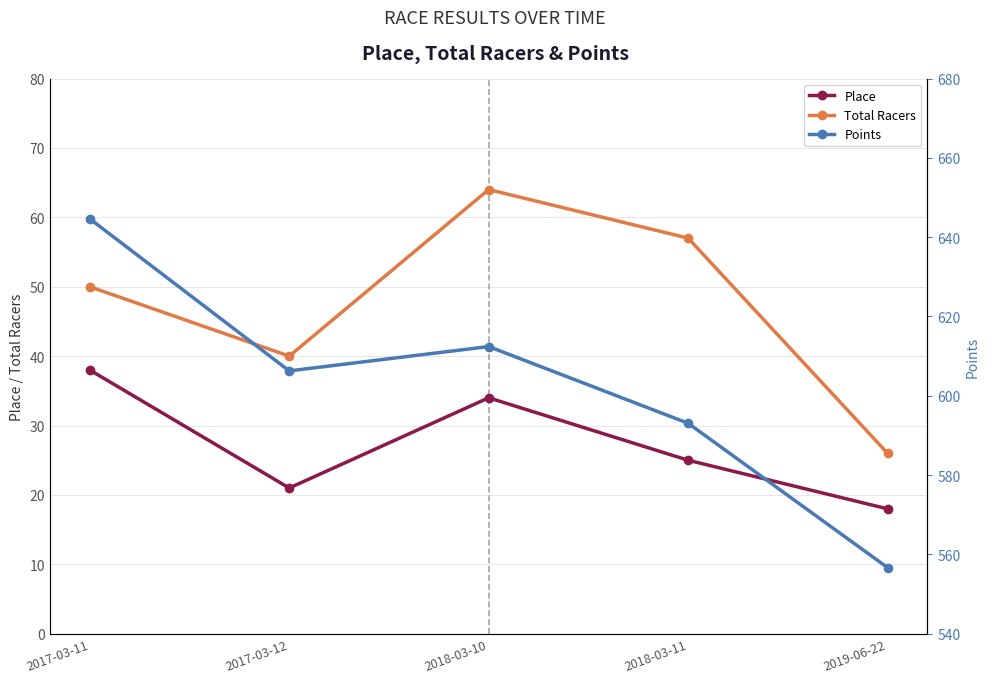

What position from the left is 2019-06-22?

5